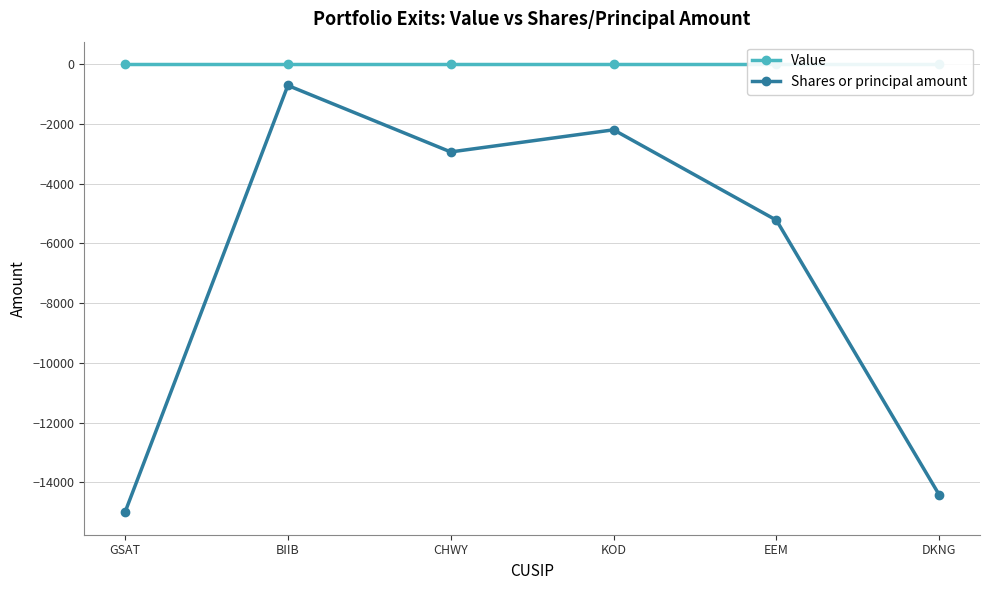

True or false: Shares or principal amount and Value intersect in this chart.

False